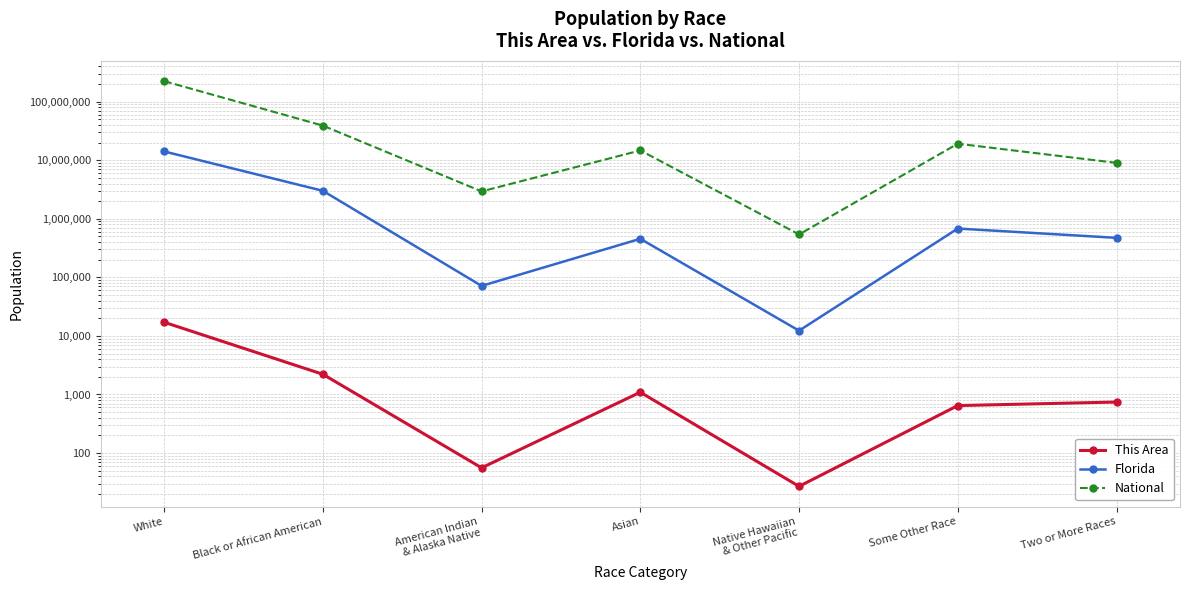

At which label is National closest to 112046639?

Black or African American